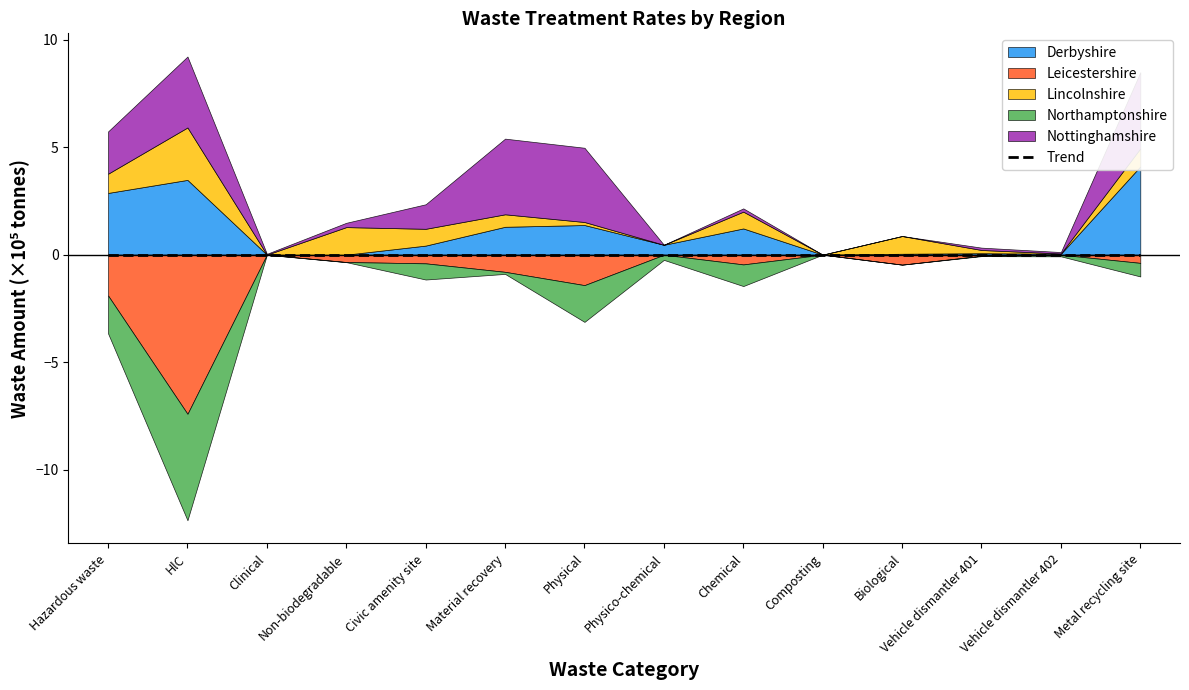

What are all the series names shown in the legend?

Derbyshire, Leicestershire, Lincolnshire, Northamptonshire, Nottinghamshire